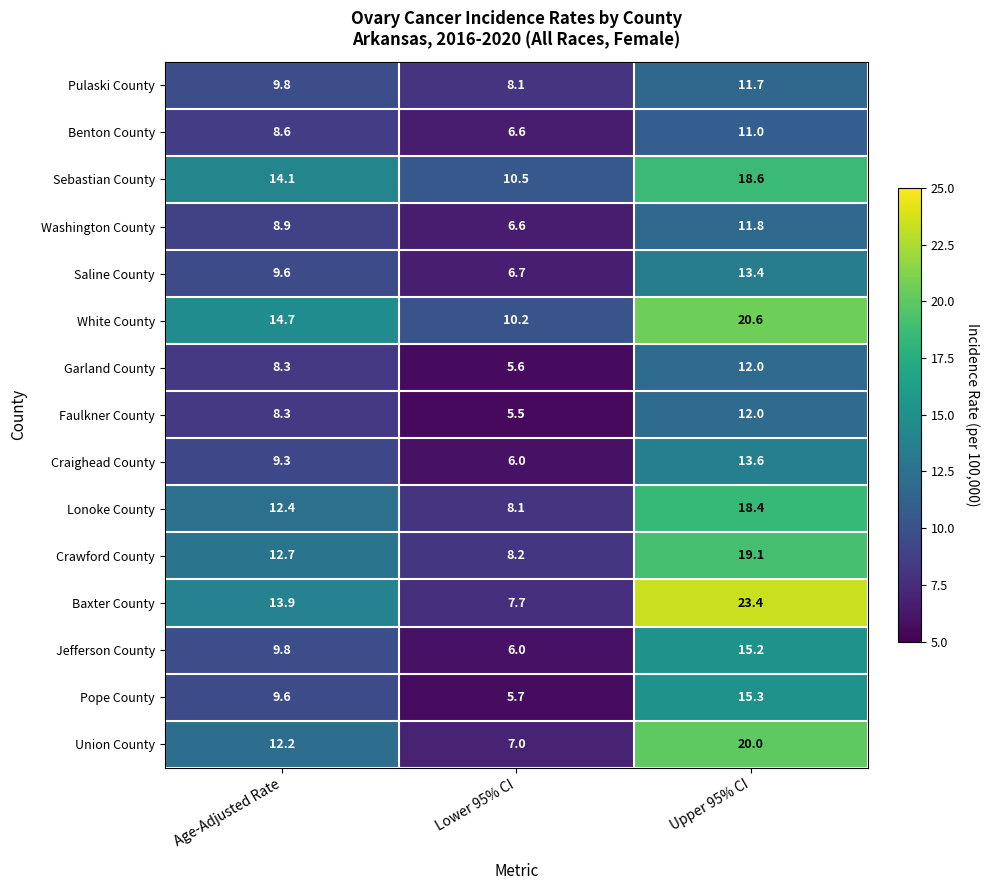

What is the difference between the maximum and minimum values in the Sebastian County series?

8.1